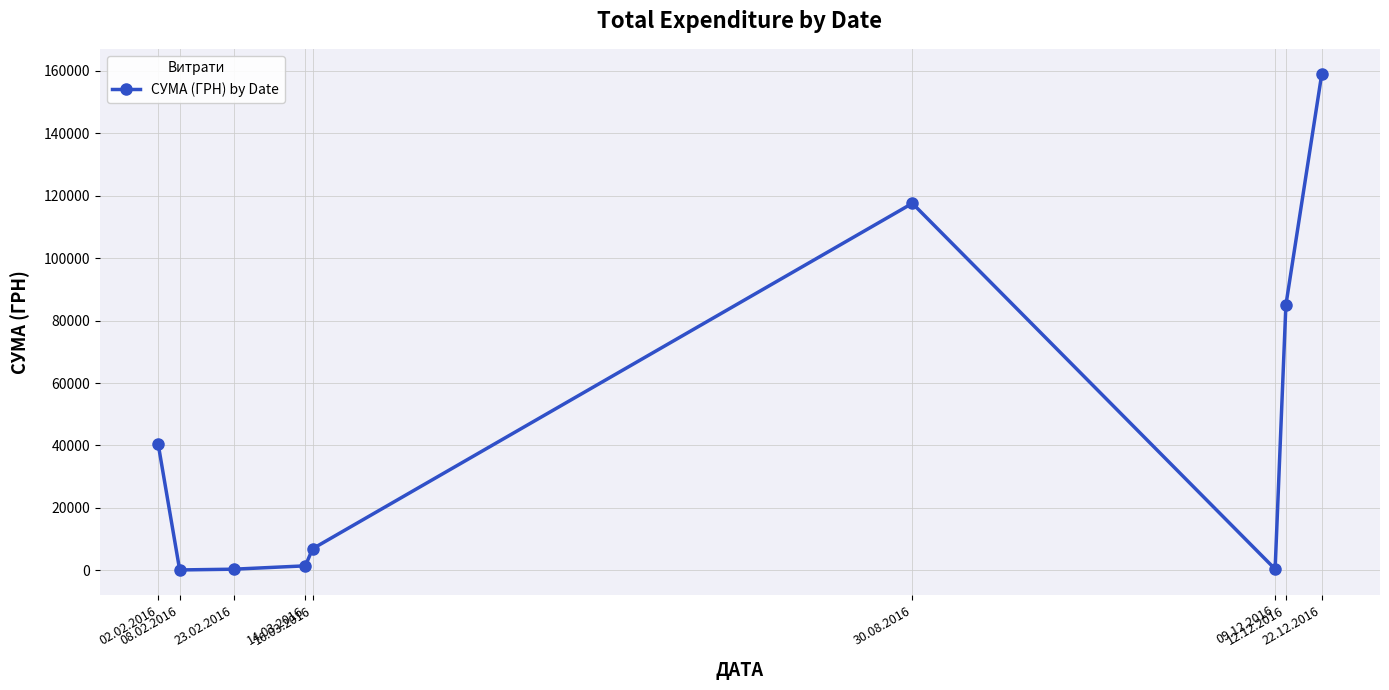

What is the difference between the values at 23.02.2016 and 30.08.2016?

117185.9